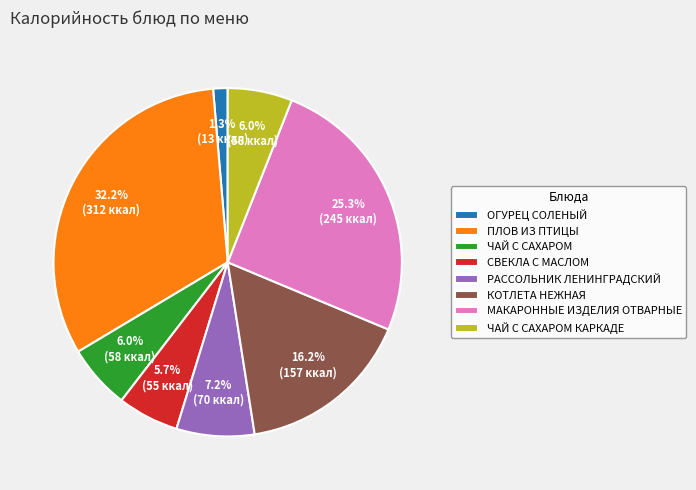

Which slice is the largest?

ПЛОВ ИЗ ПТИЦЫ